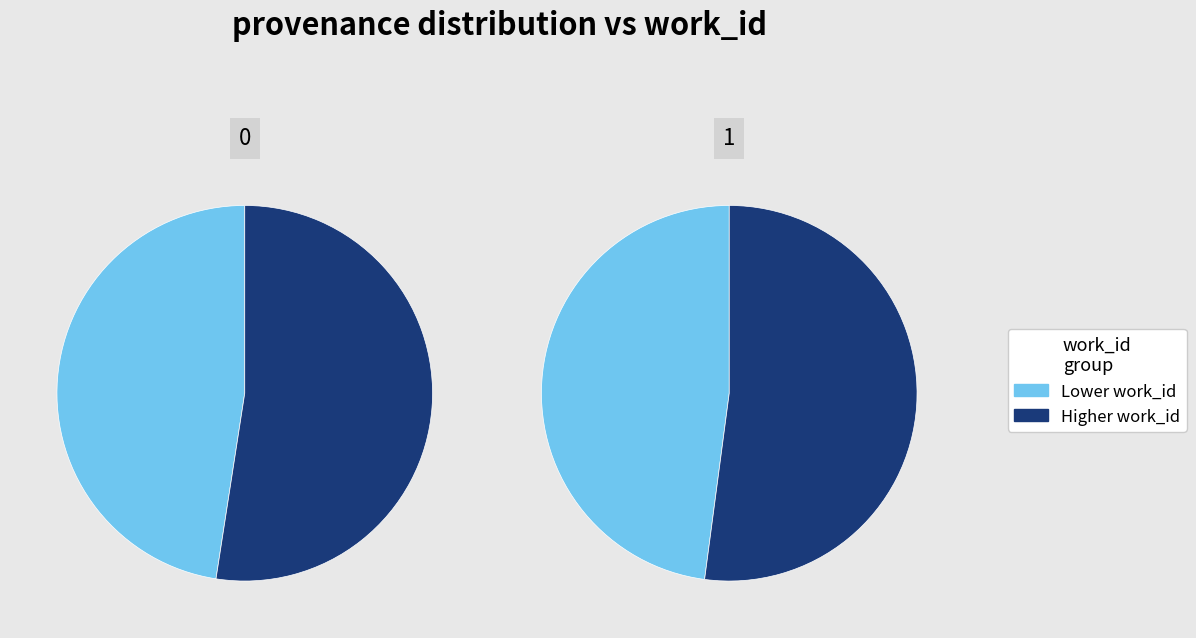

To the nearest percent, what is the difference between the largest and smallest slice percentages?

8%